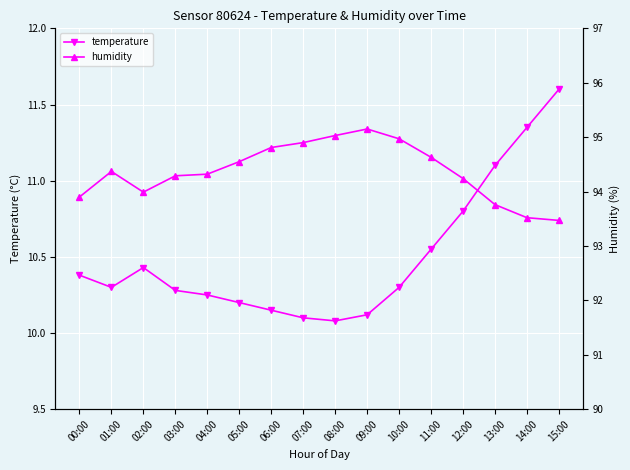

Is it true that temperature equals 10.1 at 08:00?

True